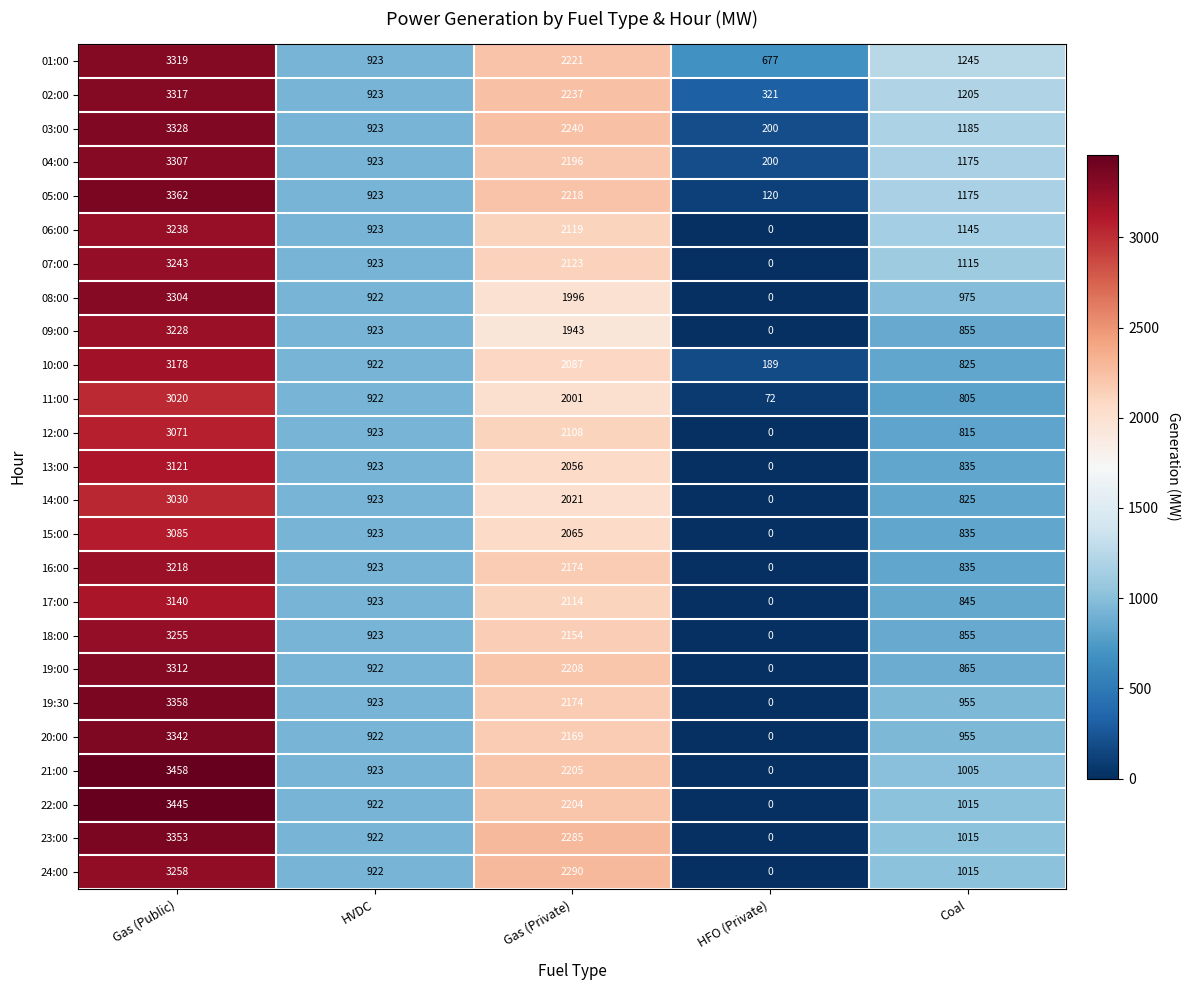

Which series changed the most between Gas (Public) and HFO (Private)?

21:00